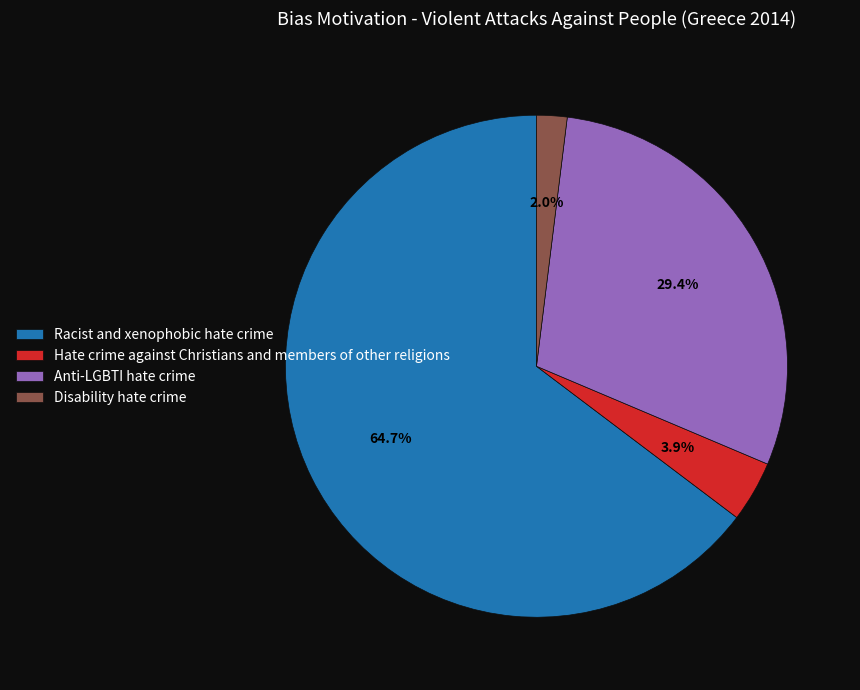

Combined, do Anti-LGBTI hate crime and Racist and xenophobic hate crime account for over 50%?

Yes